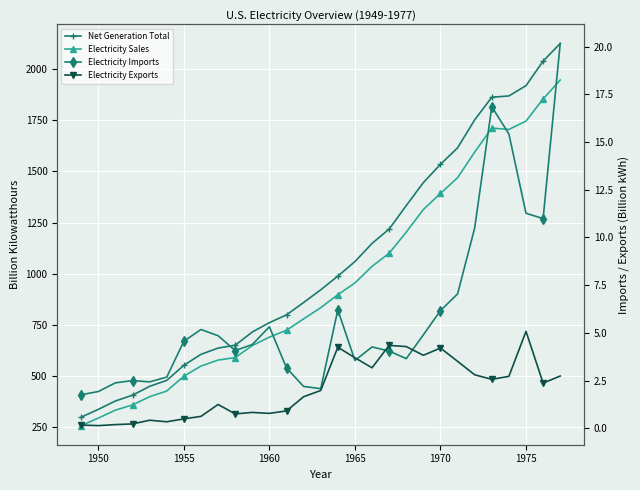

What is the value of the Electricity Exports point at the 12th from the left?

0.8